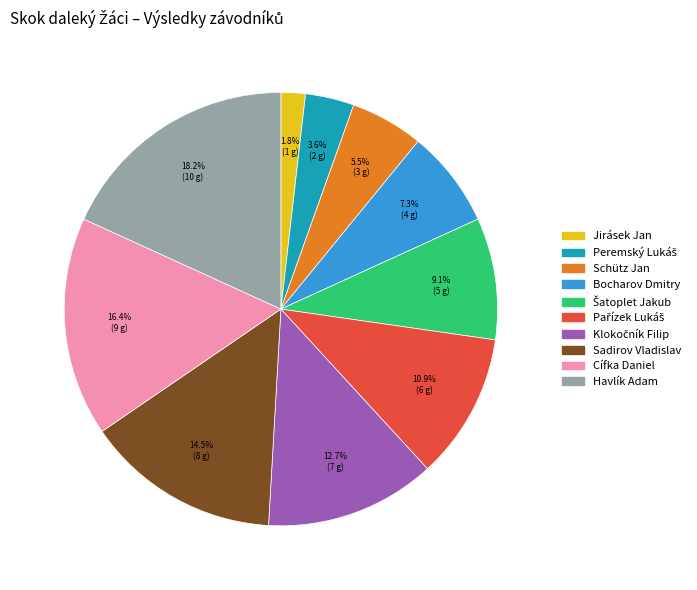

Is there a majority slice in this chart?

No